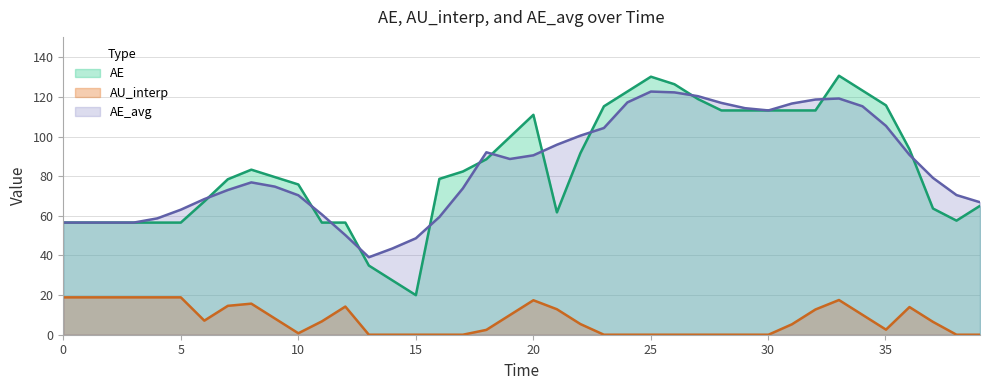

List the series in order of their peak value, highest first.

AE, AE_avg, AU_interp